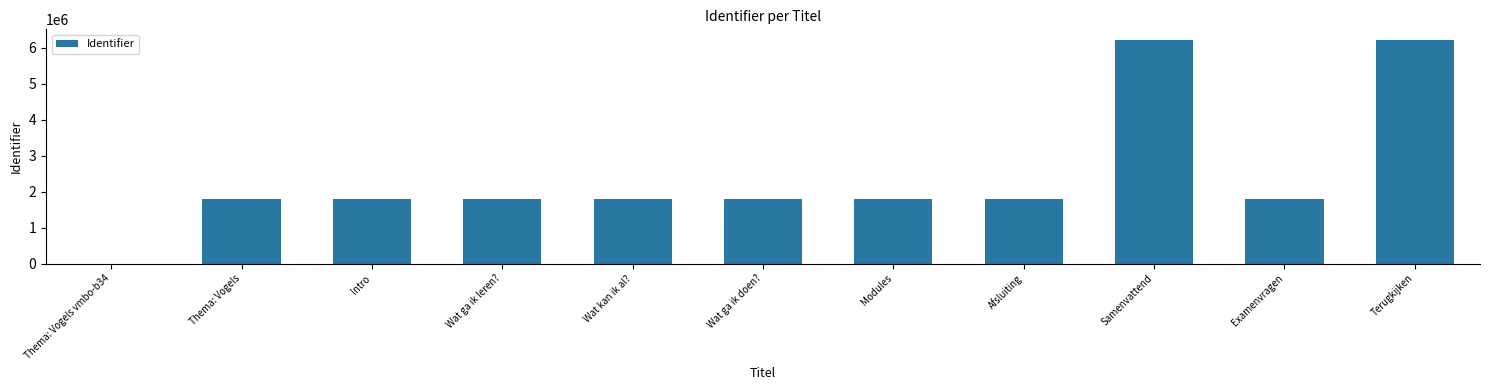

True or false: the data shows 1803618 at Examenvragen.

True